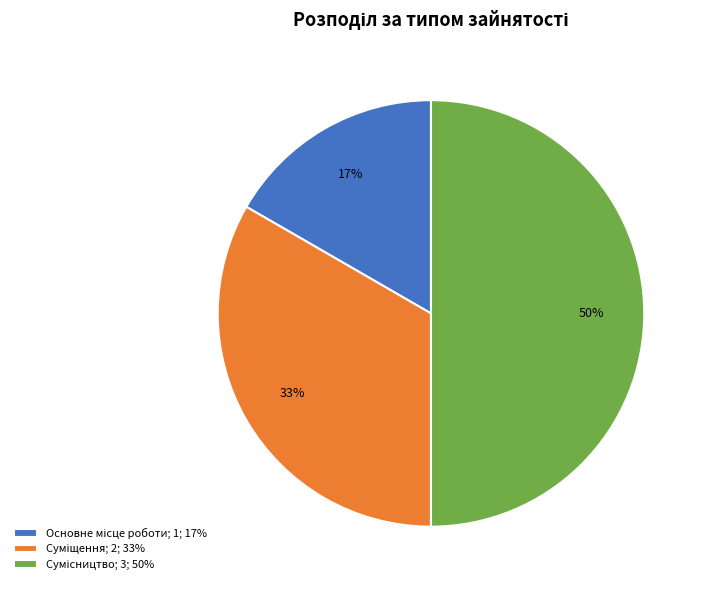

How many slices are in this pie chart?

3